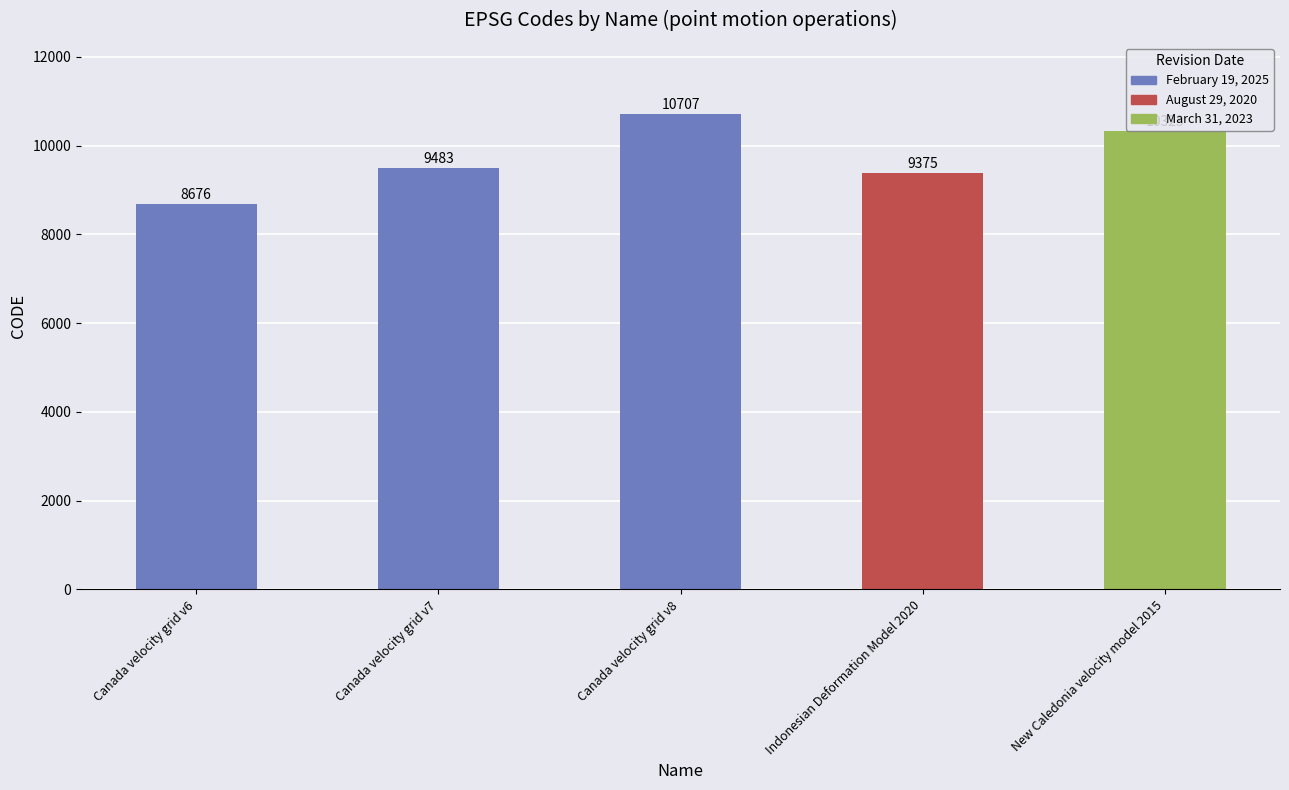

Reading left to right, what are all the values shown in this chart?

8676	9483	10707	9375	10323